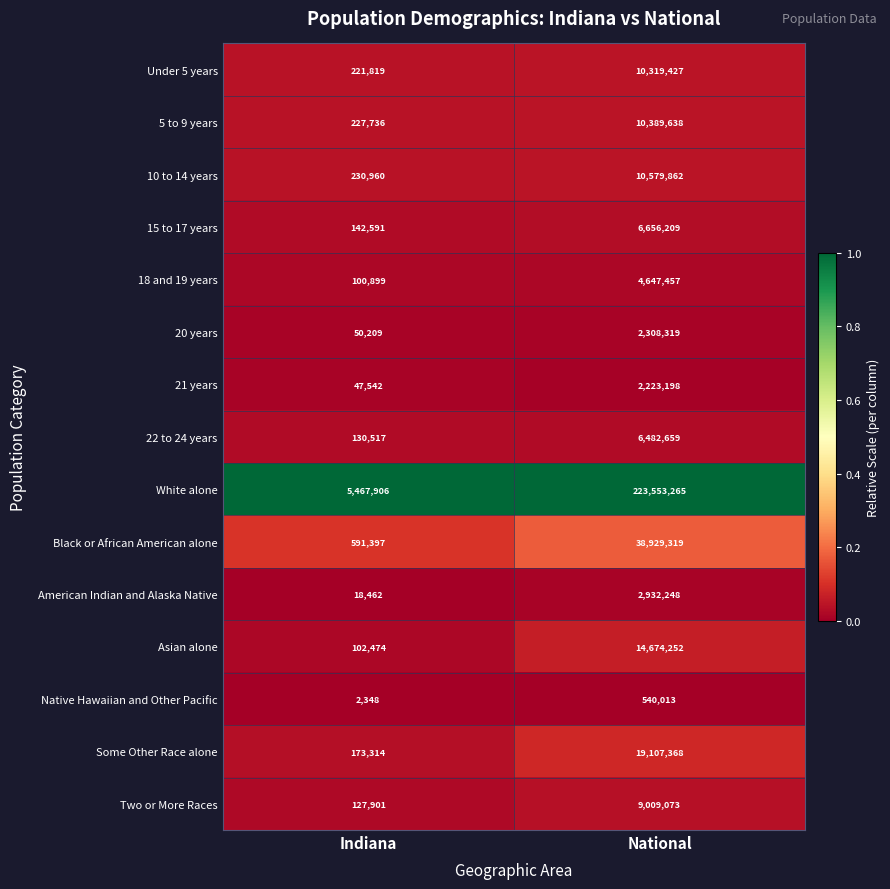

What is the difference between the highest and lowest values at National?

223013252